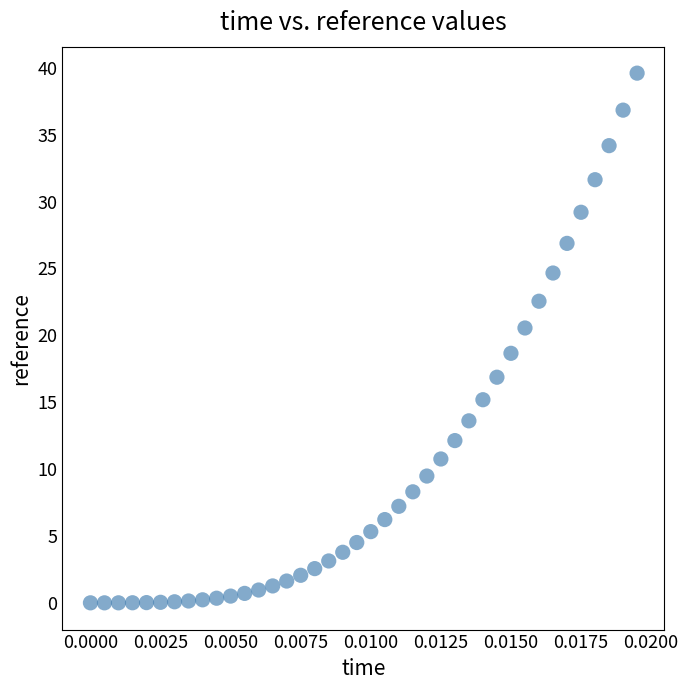

What is the range of Y values (max minus min)?

39.6